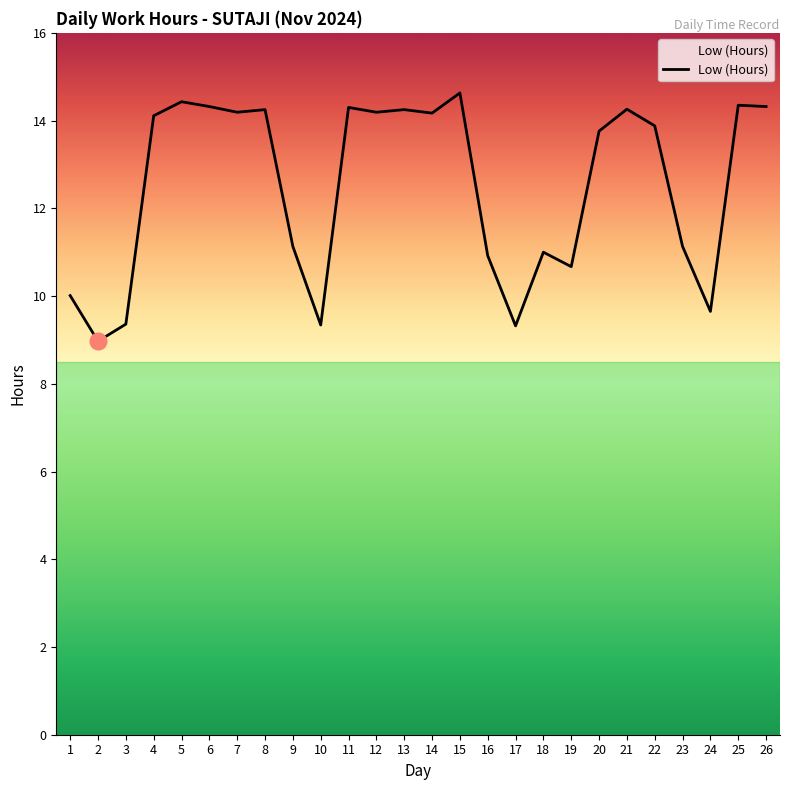

At which label does the data first exceed 14?

4